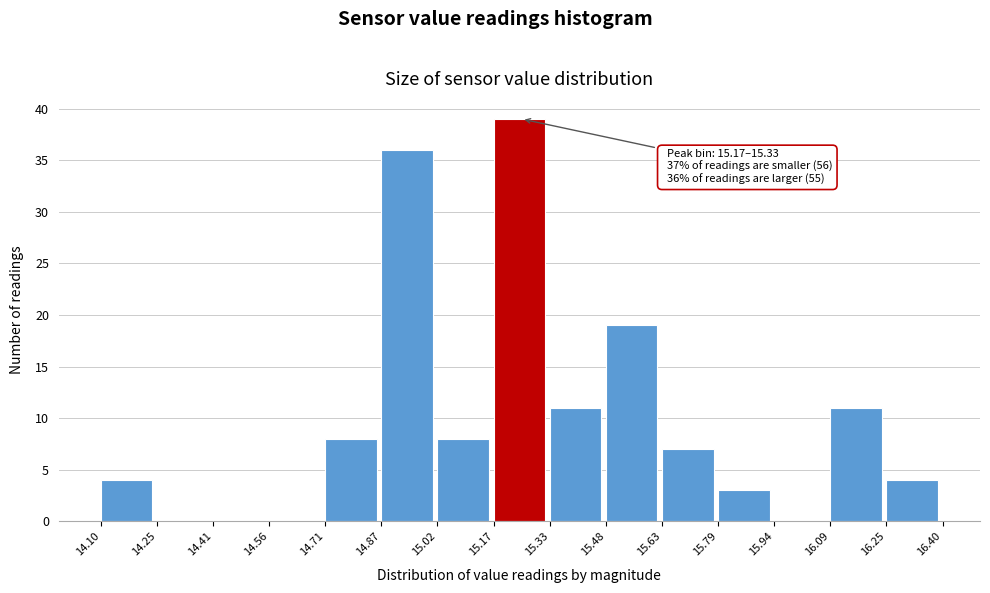

Which range on the x-axis has the tallest bar?

15.17 to 15.33